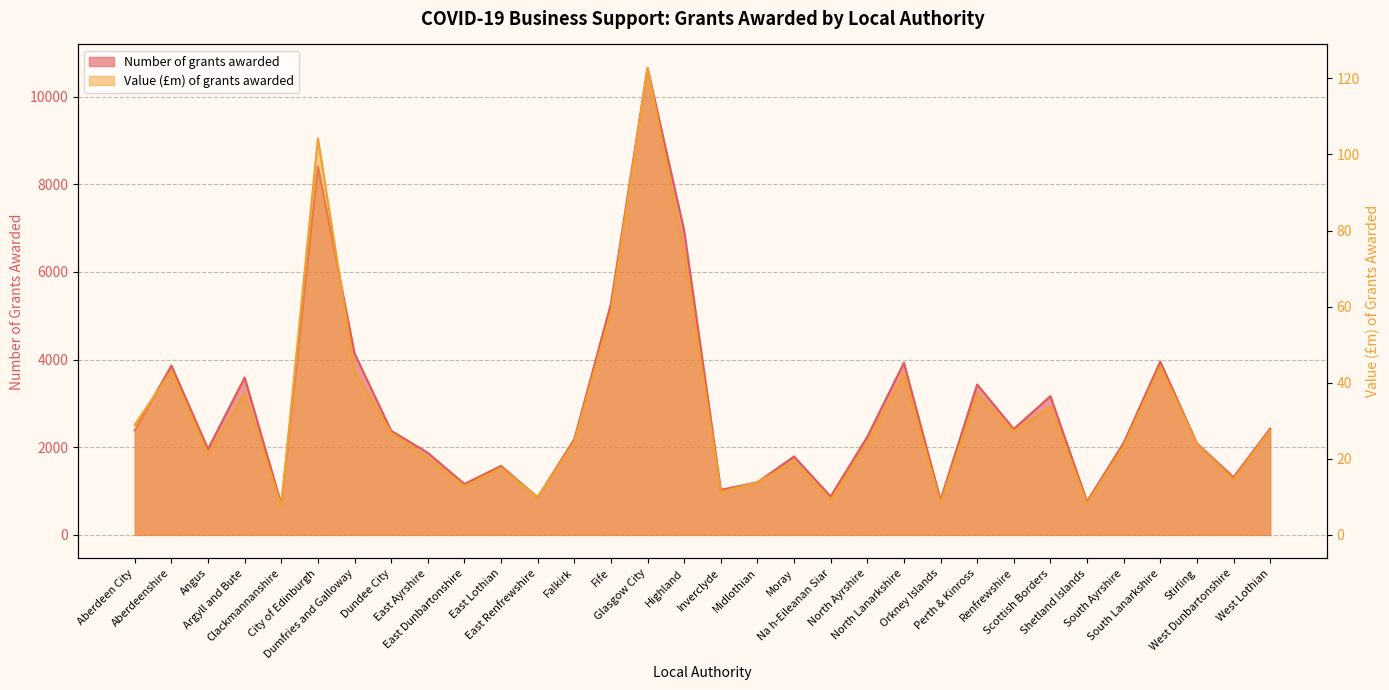

How many lines are shown in the chart?

2